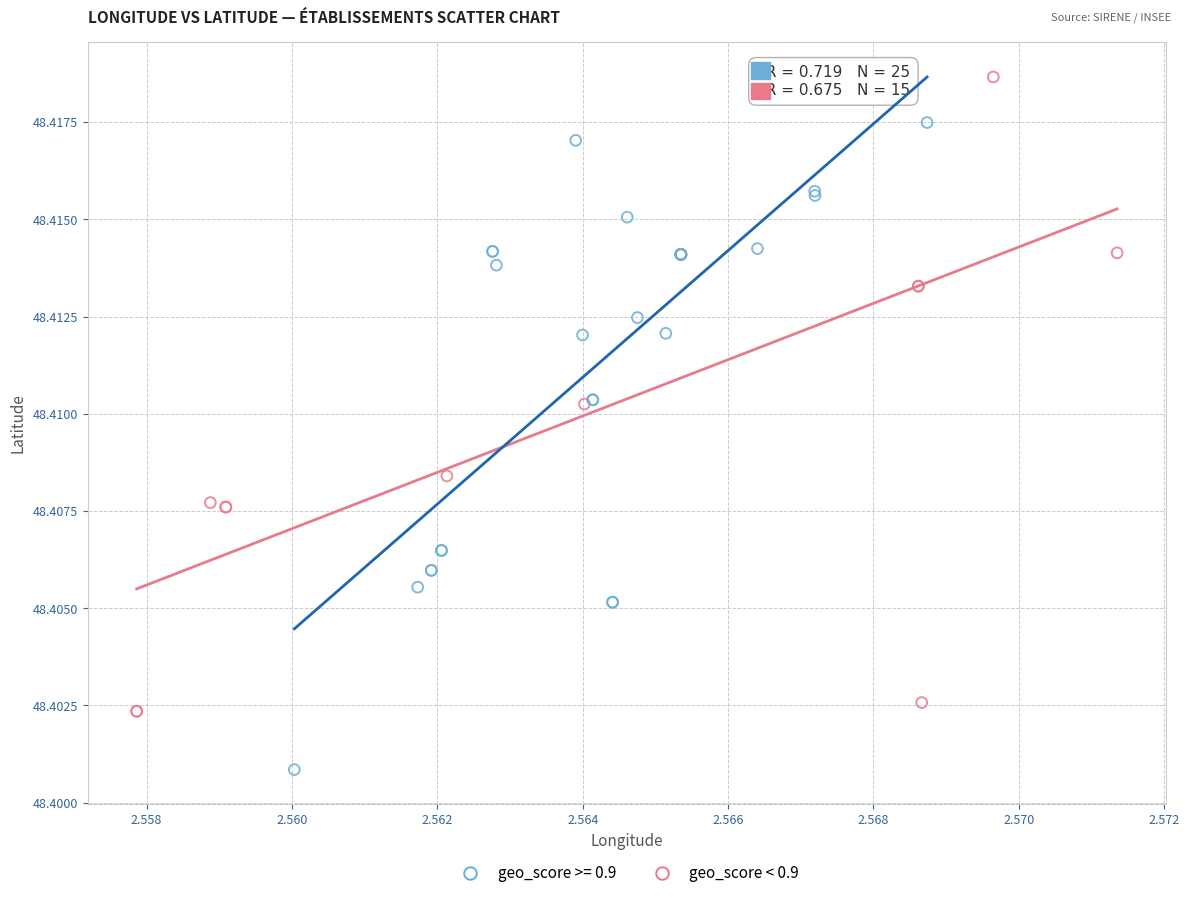

Which series contains the lowest Y value?

geo_score >= 0.9